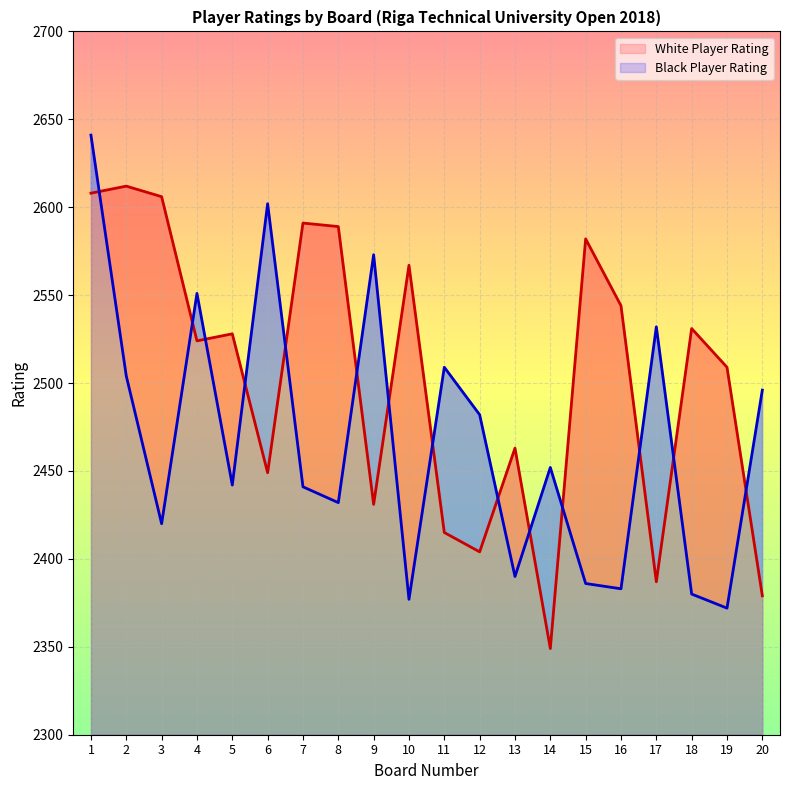

Which series has the largest range (max minus min)?

Black Player Rating